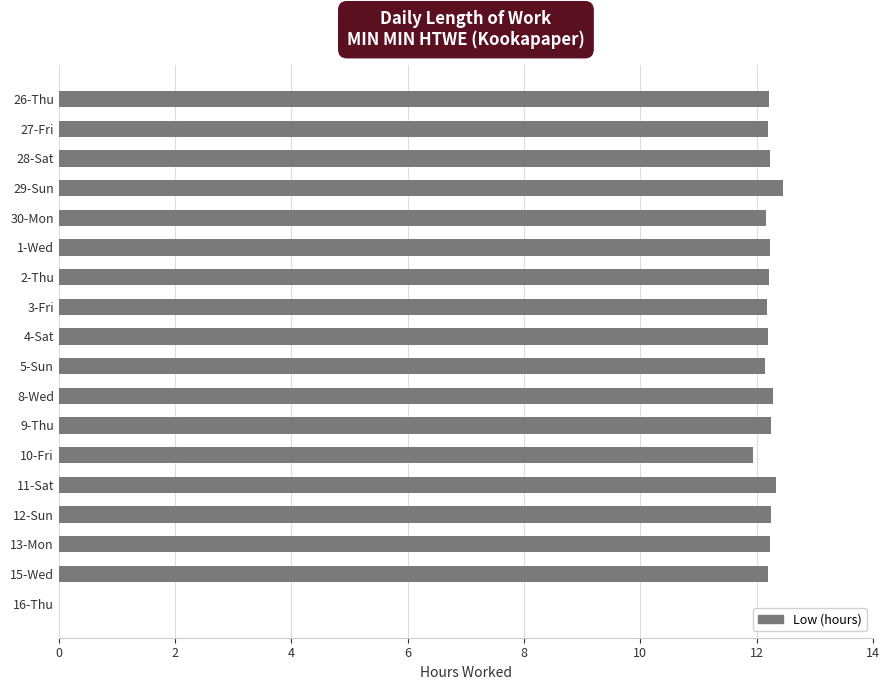

Approximately how many times larger is the value at 11-Sat compared to 13-Mon?

1.0